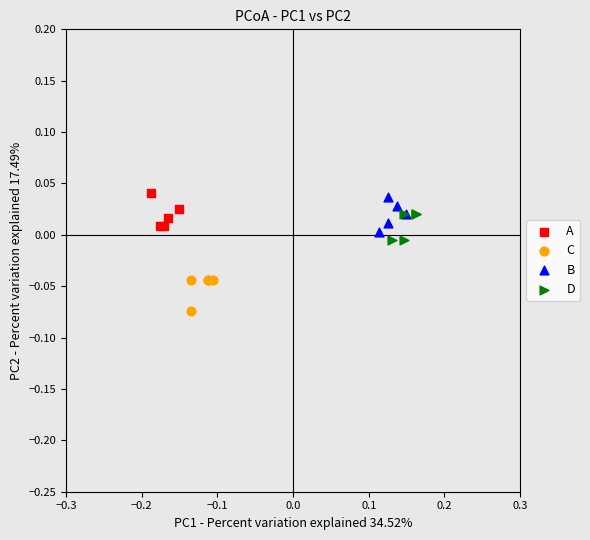

Which series reaches the minimum Y coordinate?

C